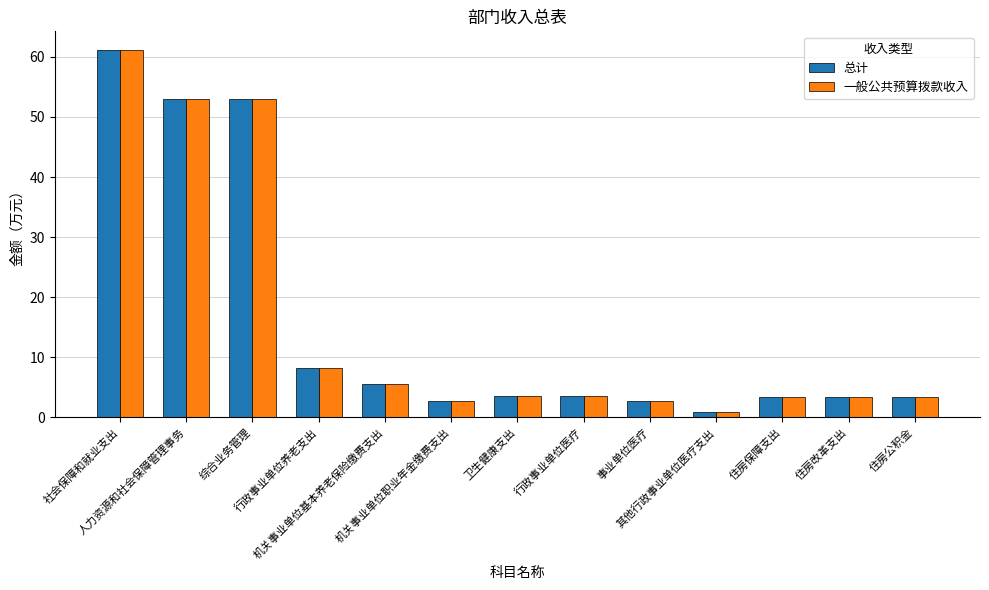

How many categories are shown in the chart?

13